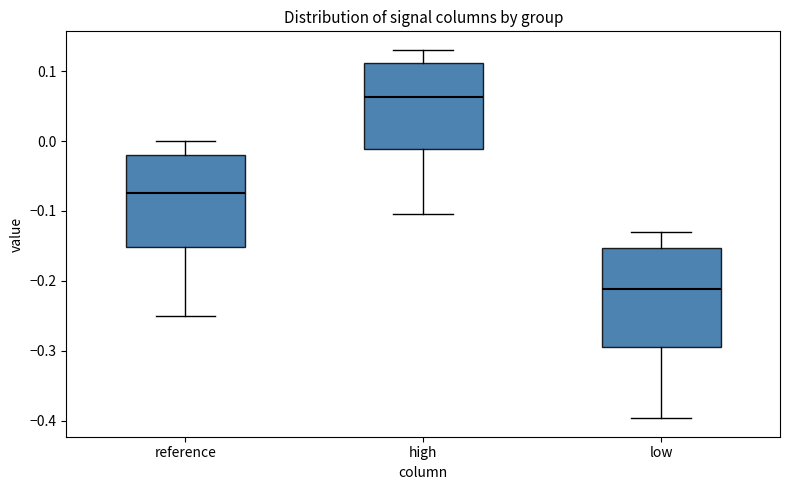

Where does the lower whisker of the box for reference end on the y-axis? The values are not printed on the chart, so give them approximately, as read against the axis.

-0.25